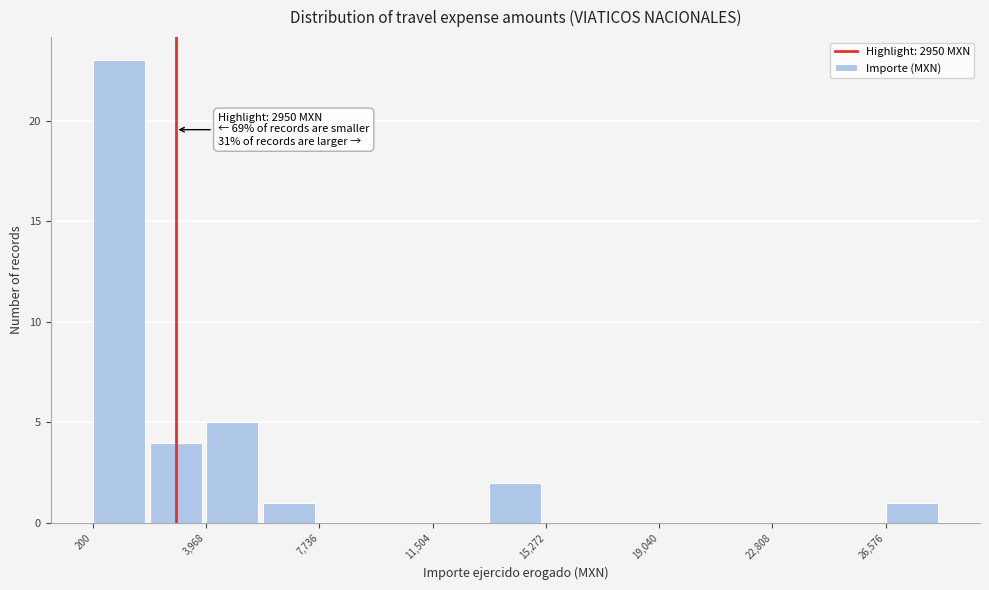

Around what value on the x-axis is the tallest bar? Give the approximate position of its centre, as read against the axis.

1000